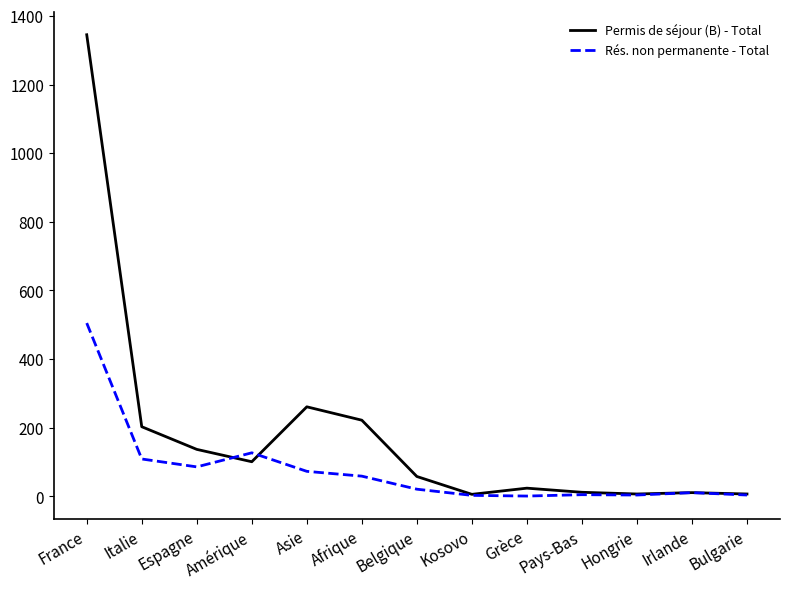

Is it true that Permis de séjour (B) - Total equals 938 at France?

False